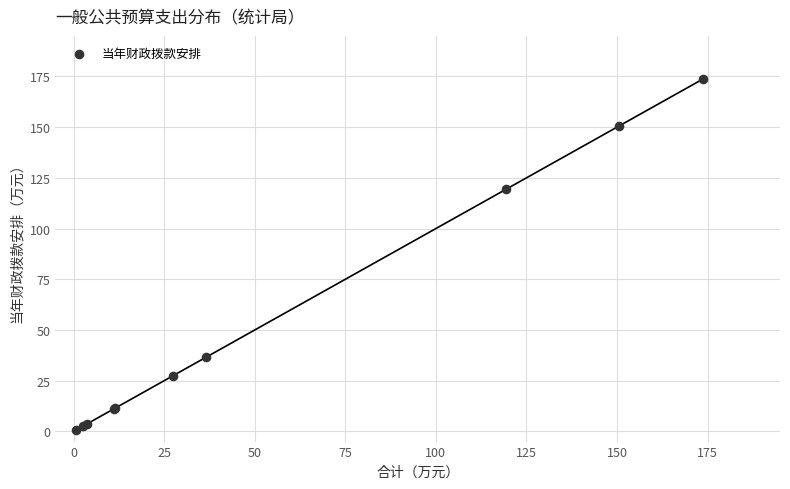

What Y value in the scatter plot is closest to 87?

119.5